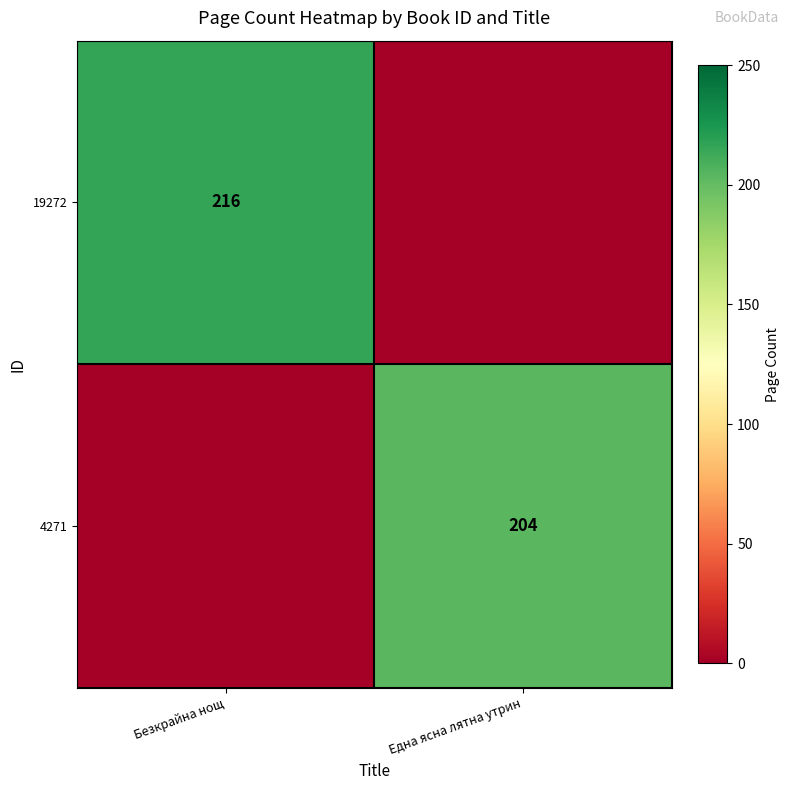

Which has a higher value, Една ясна лятна утрин or Безкрайна нощ?

Безкрайна нощ